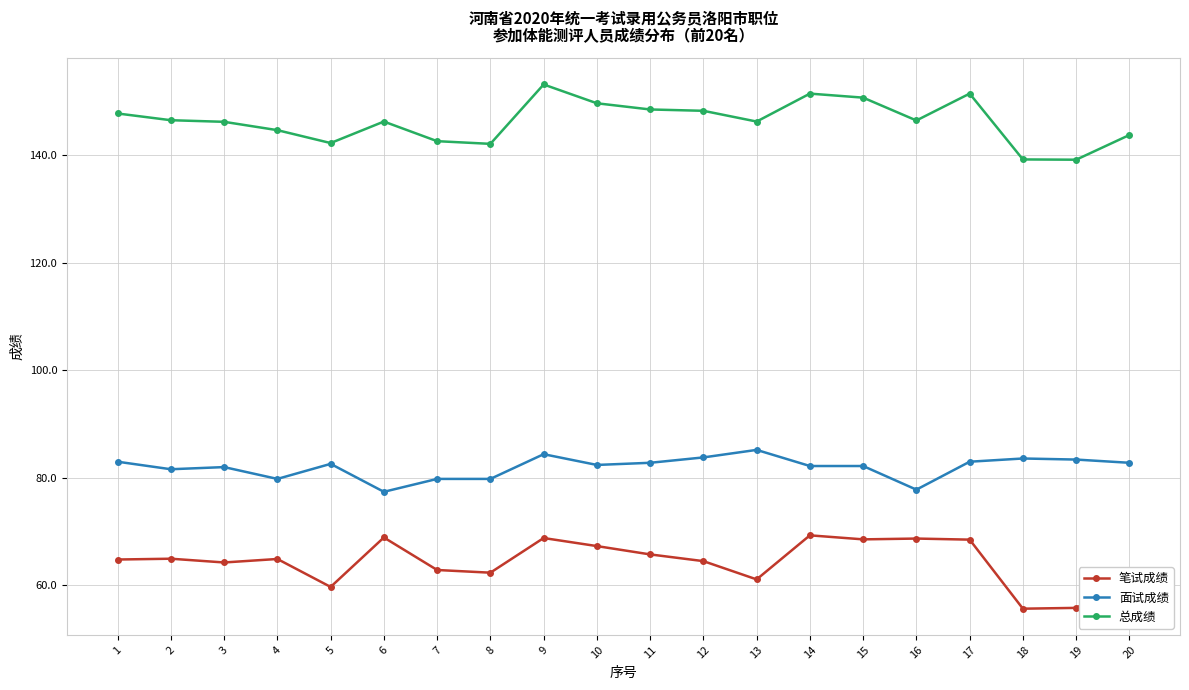

At which label does 笔试成绩 first exceed 64?

1